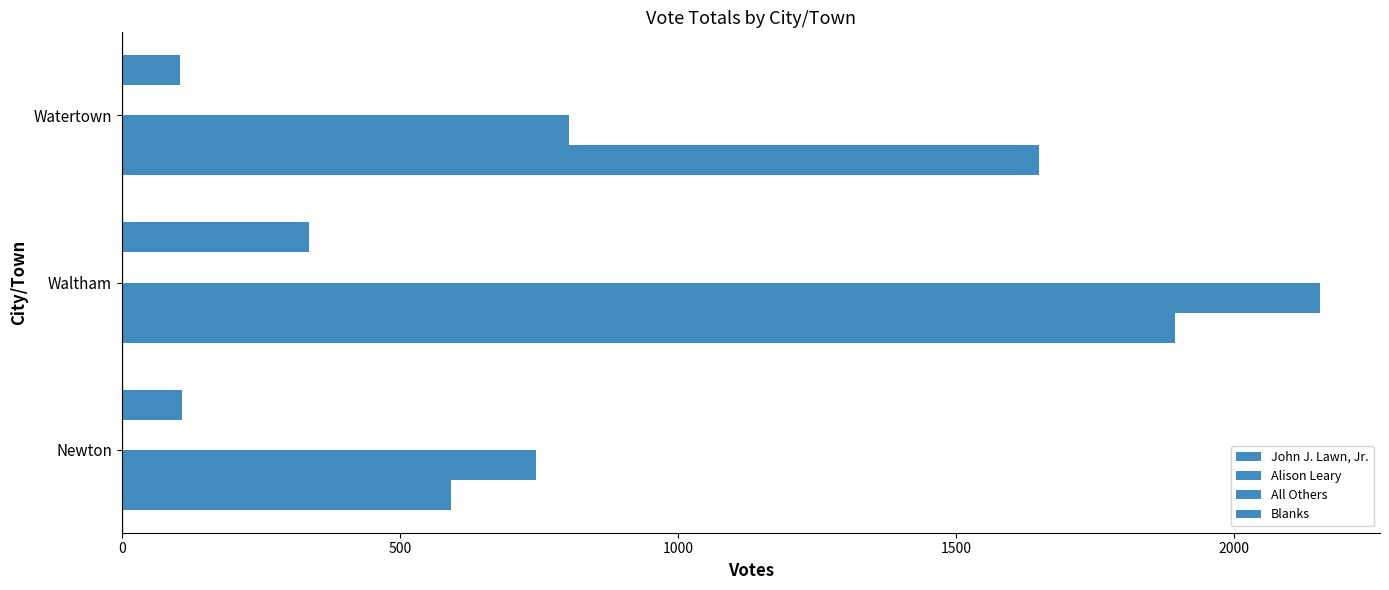

How many categories are shown in the chart?

3